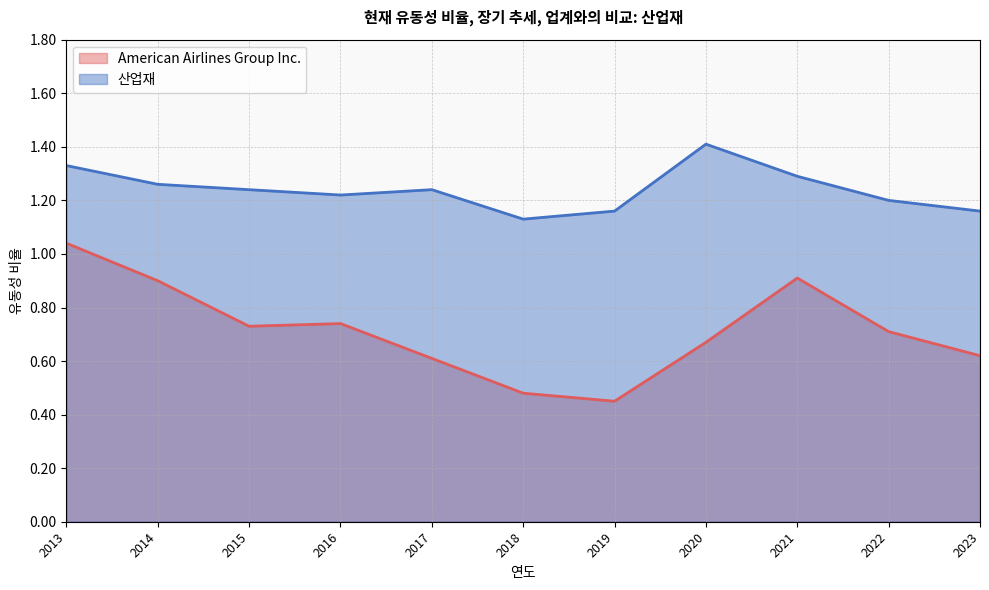

True or false: American Airlines Group Inc. has a value of 1.0 at 2017-12-31.

False